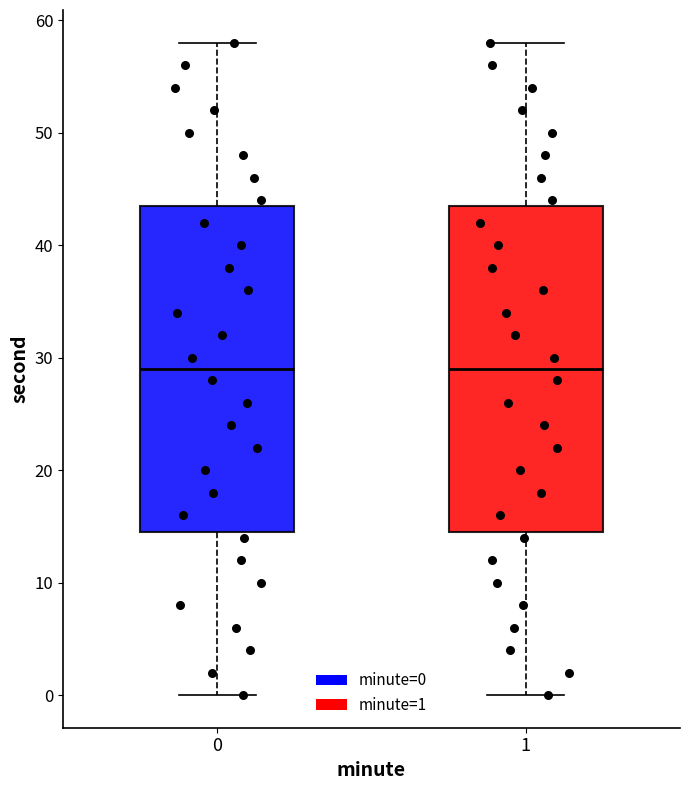

Where does the upper whisker of the box at x = 1 end on the y-axis? The values are not printed on the chart, so give them approximately, as read against the axis.

58